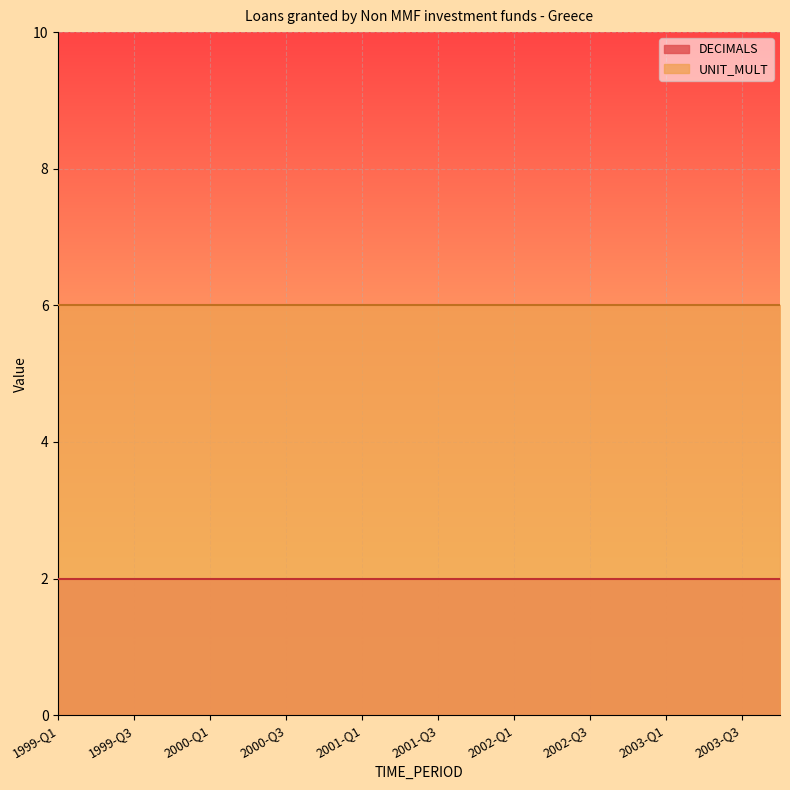

True or false: UNIT_MULT has more than 1 interior local peaks.

False